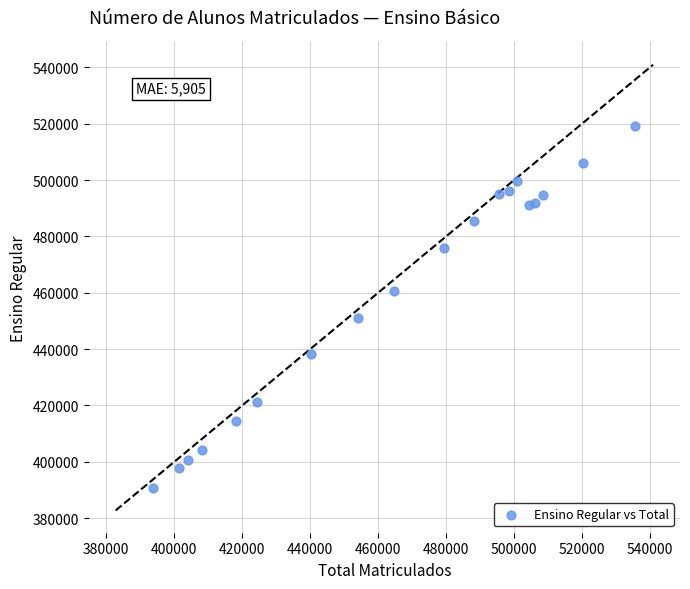

What Y value in the scatter plot is closest to 454800?

451216